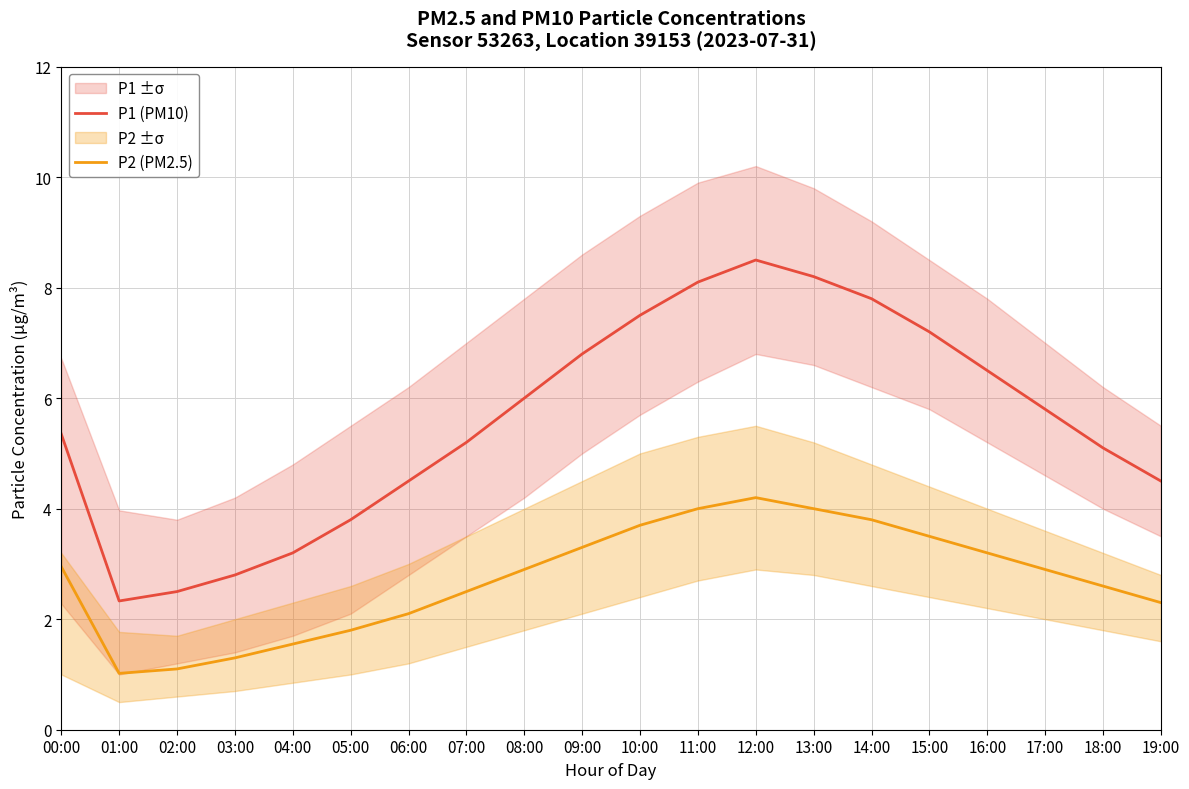

How many interior local peaks does the P1 (PM10) series have?

1